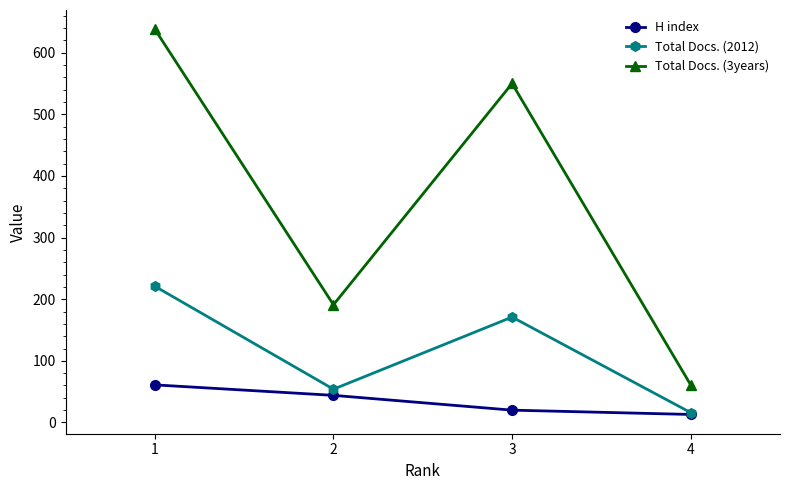

At which label does Total Docs. (3years) first exceed 550?

1